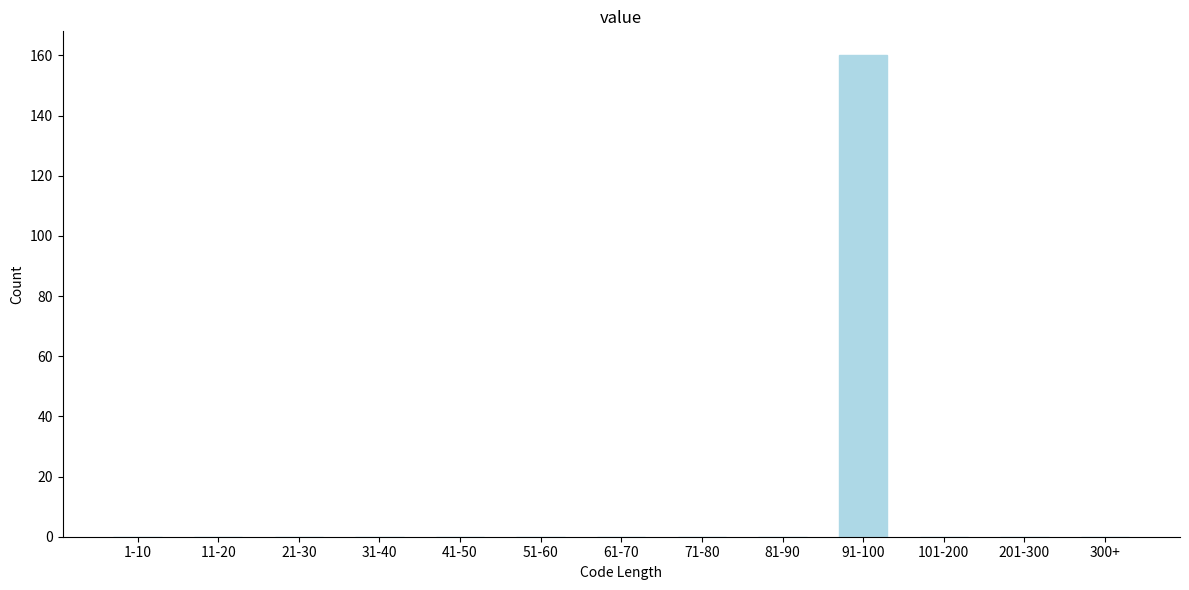

Reading right to left, transcribe all the data shown in this chart.

300+=0	201-300=0	101-200=0	91-100=160	81-90=0	71-80=0	61-70=0	51-60=0	41-50=0	31-40=0	21-30=0	11-20=0	1-10=0